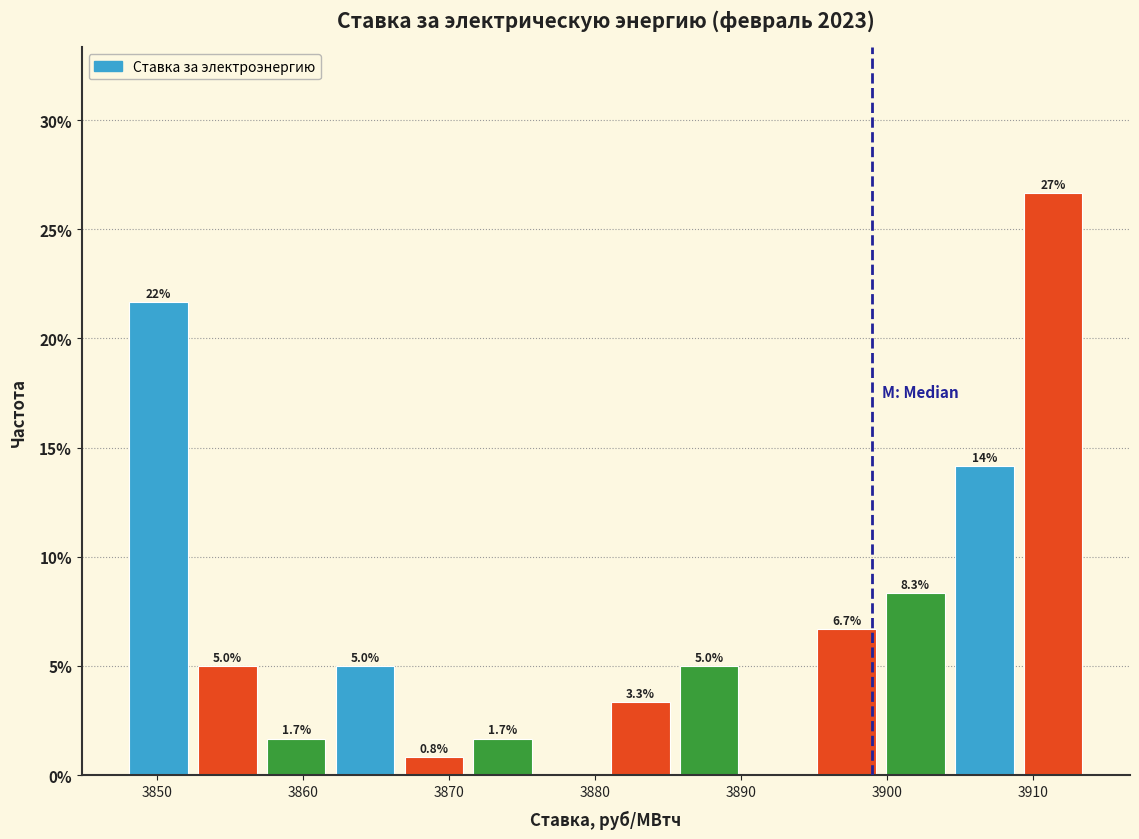

Over which range of the x-axis is the bar tallest?

3909 to 3914